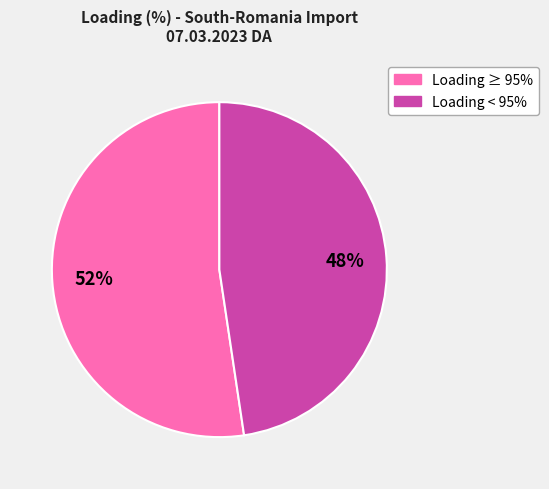

Is there any slice that represents more than half of the pie?

Yes